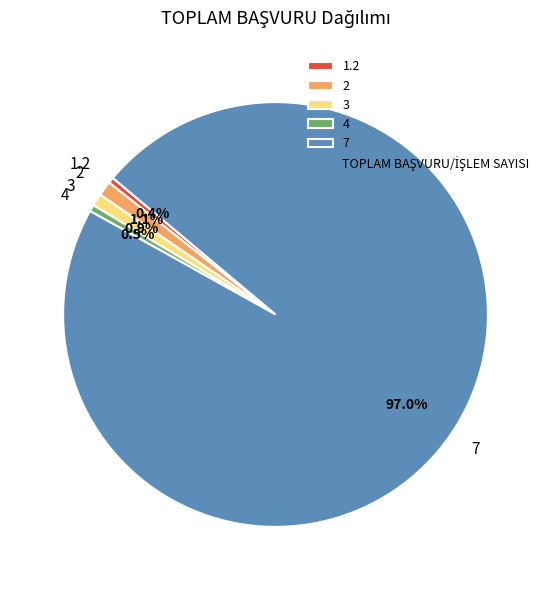

Which slice is the largest?

7